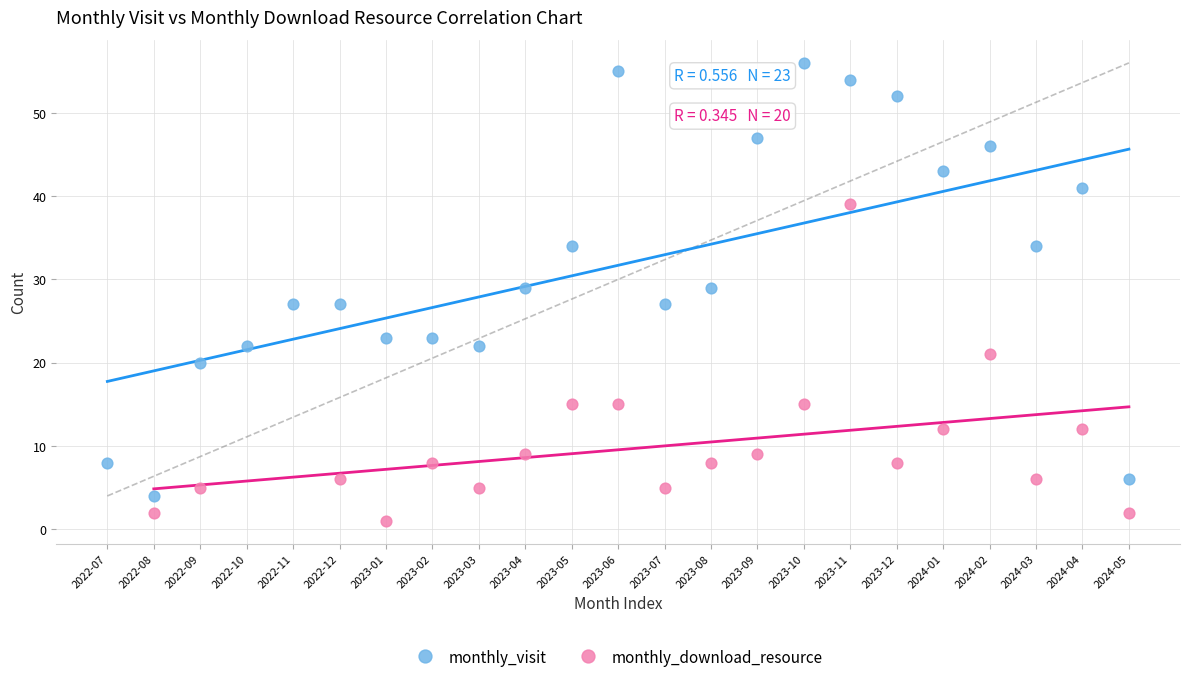

Which series reaches the minimum Y coordinate?

monthly_download_resource